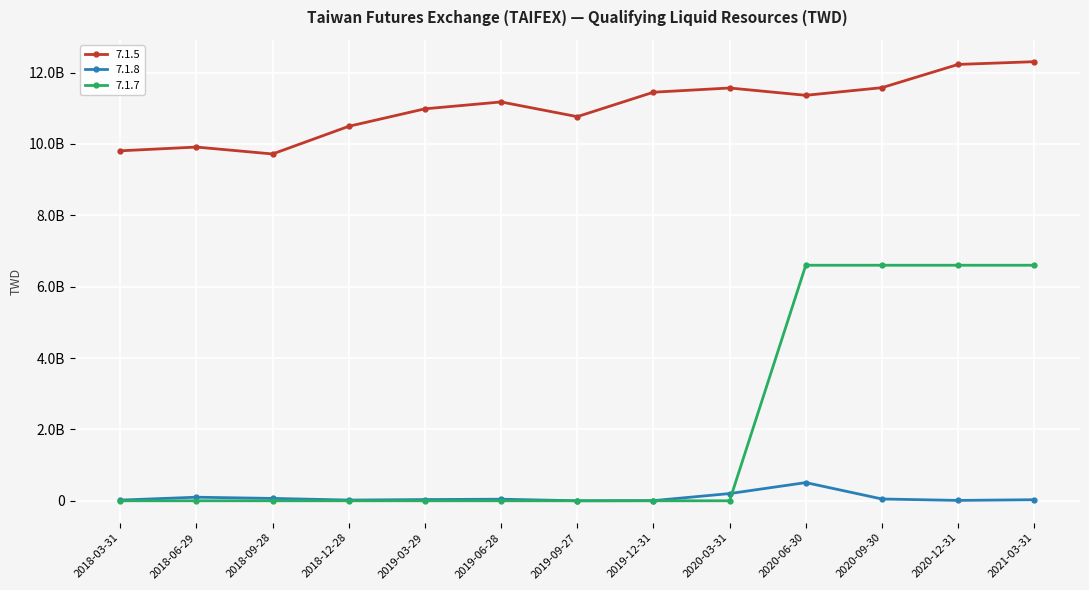

Reading left to right, extract all data points from this chart.

7.1.5: 2018-03-31=9806266675	2018-06-29=9911463245	2018-09-28=9717611157	2018-12-28=10493248556	2019-03-29=10982860002	2019-06-28=11175594632	2019-09-27=10763467646	2019-12-31=11448321047	2020-03-31=11566549662	2020-06-30=11361522974	2020-09-30=11575906418	2020-12-31=12226878620	2021-03-31=12303789275
7.1.8: 2018-03-31=18990995	2018-06-29=99828810	2018-09-28=66000000	2018-12-28=20000000	2019-03-29=34000000	2019-06-28=44000000	2019-09-27=0	2019-12-31=4000000	2020-03-31=201797710	2020-06-30=509448074	2020-09-30=50000000	2020-12-31=10000000	2021-03-31=30000000
7.1.7: 2018-03-31=0	2018-06-29=0	2018-09-28=0	2018-12-28=0	2019-03-29=0	2019-06-28=0	2019-09-27=0	2019-12-31=0	2020-03-31=0	2020-06-30=6600000000	2020-09-30=6600000000	2020-12-31=6600000000	2021-03-31=6600000000